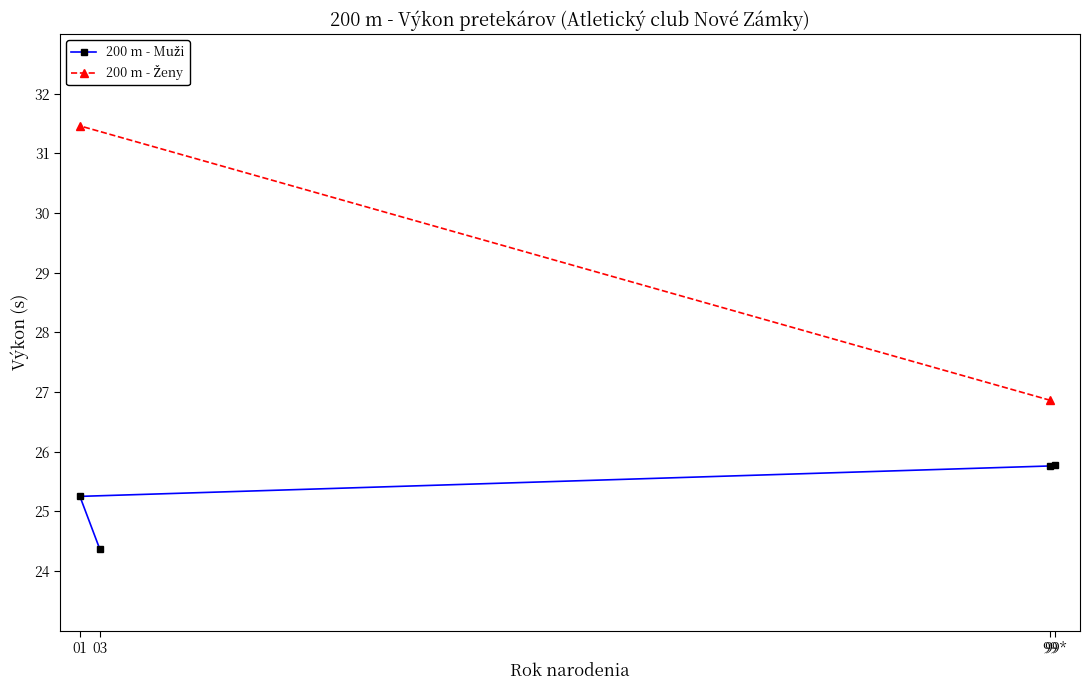

Count the values in the range 25 to 26.

3